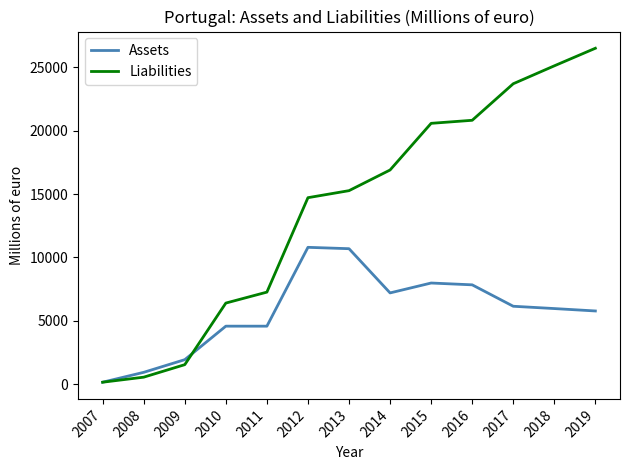

List the labels in order of Liabilities value, smallest first.

2007, 2008, 2009, 2010, 2011, 2012, 2013, 2014, 2015, 2016, 2017, 2018, 2019